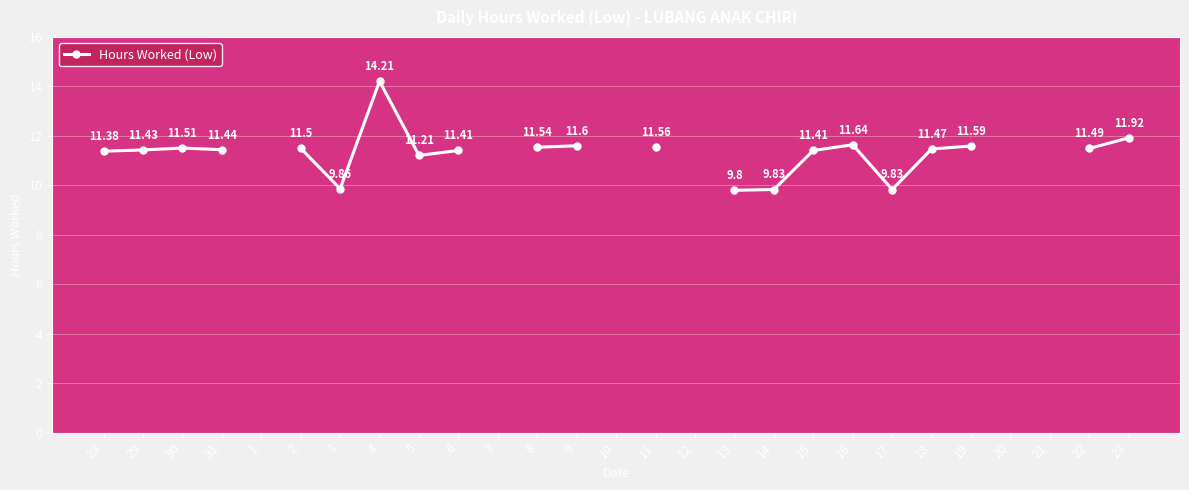

What is the value of the 7th point from the left?

9.9